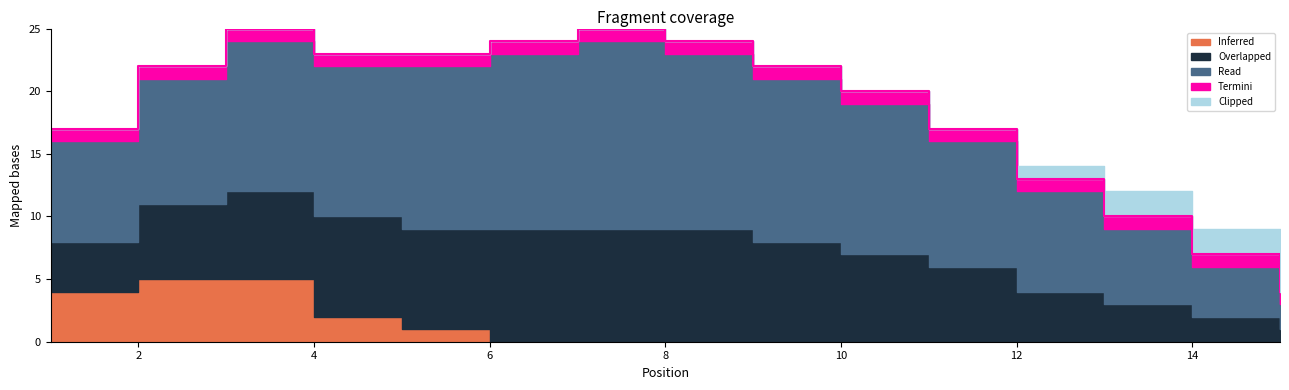

Which series changed the most between 2 and 6?

Inferred